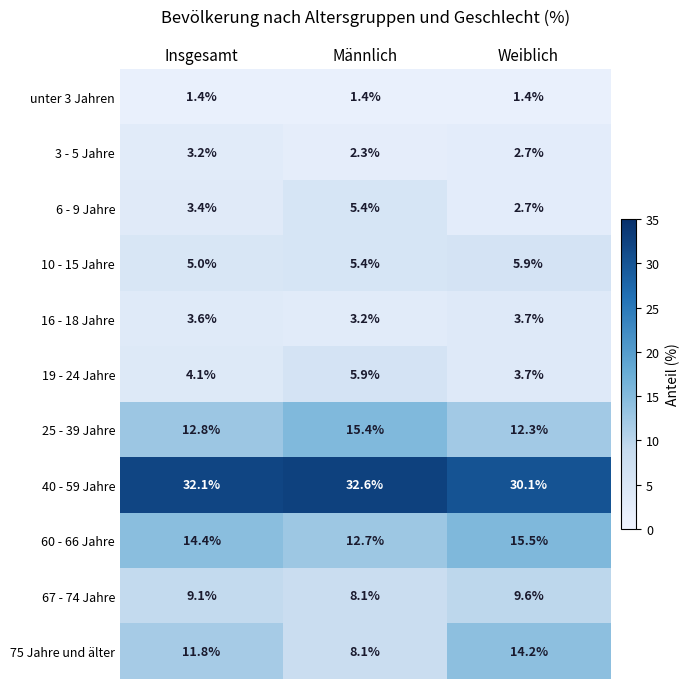

What is the difference between the 3 - 5 Jahre values at Männlich and Weiblich?

0.4